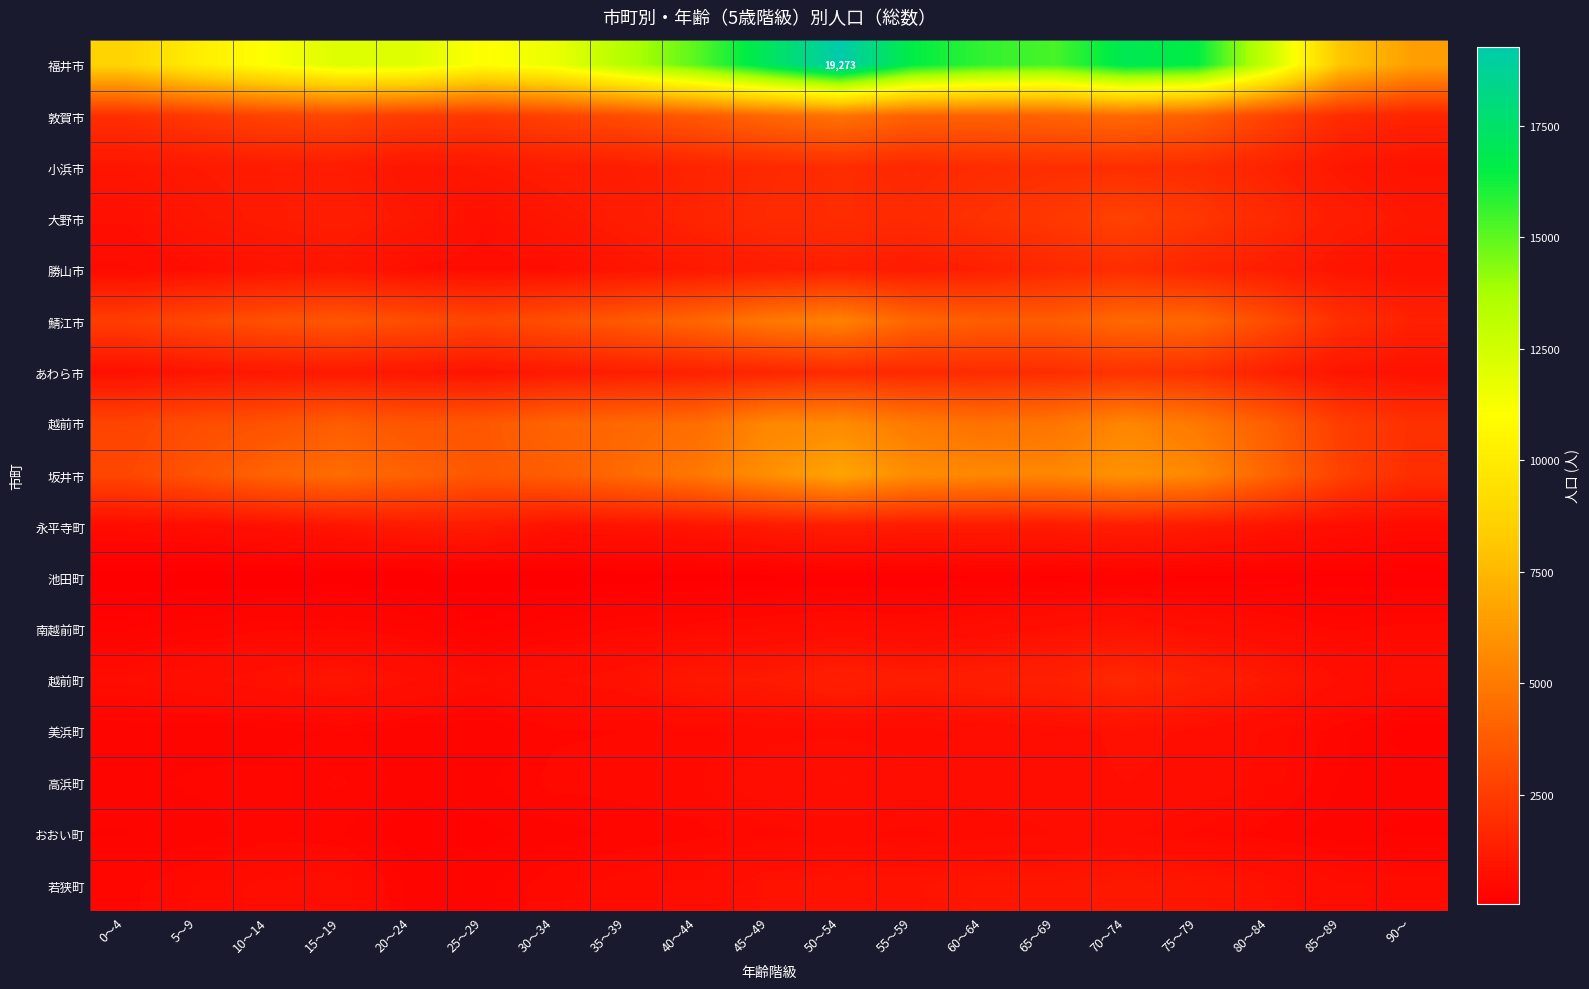

What is the sum of all 若狭町 values?

12900